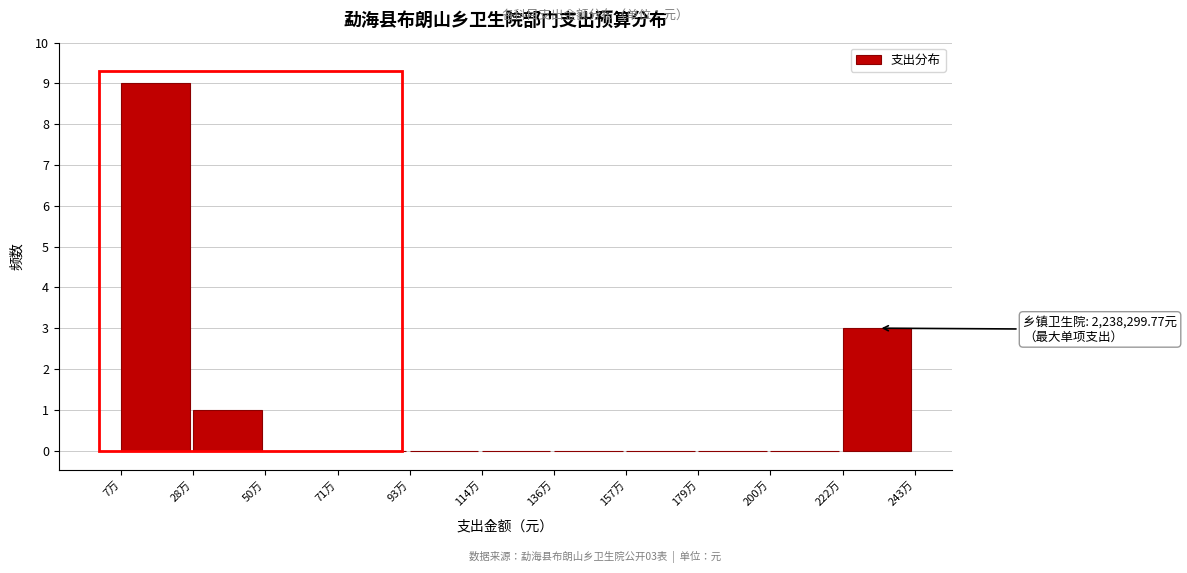

Reading left to right, what are all the values shown in this chart?

7万=9	28万=1	50万=0	71万=0	93万=0	114万=0	136万=0	157万=0	179万=0	200万=0	222万=3